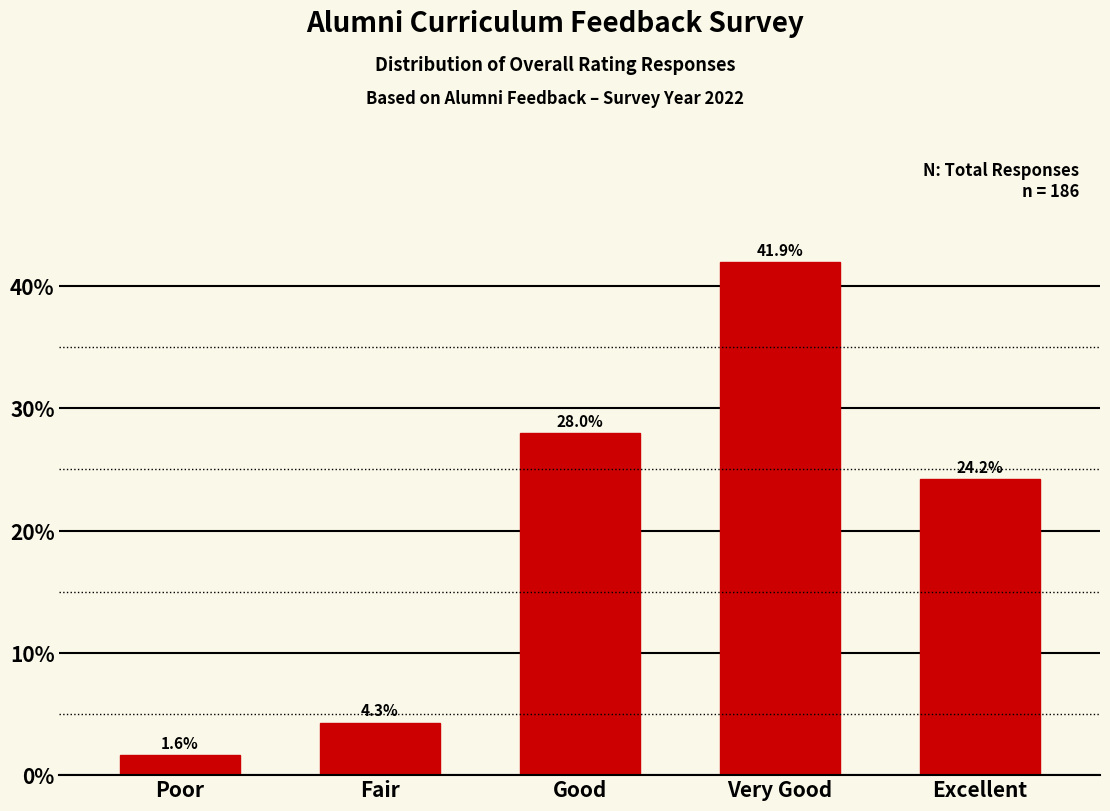

Reading right to left, what are all the values shown in this chart?

24.2	41.9	28.0	4.3	1.6